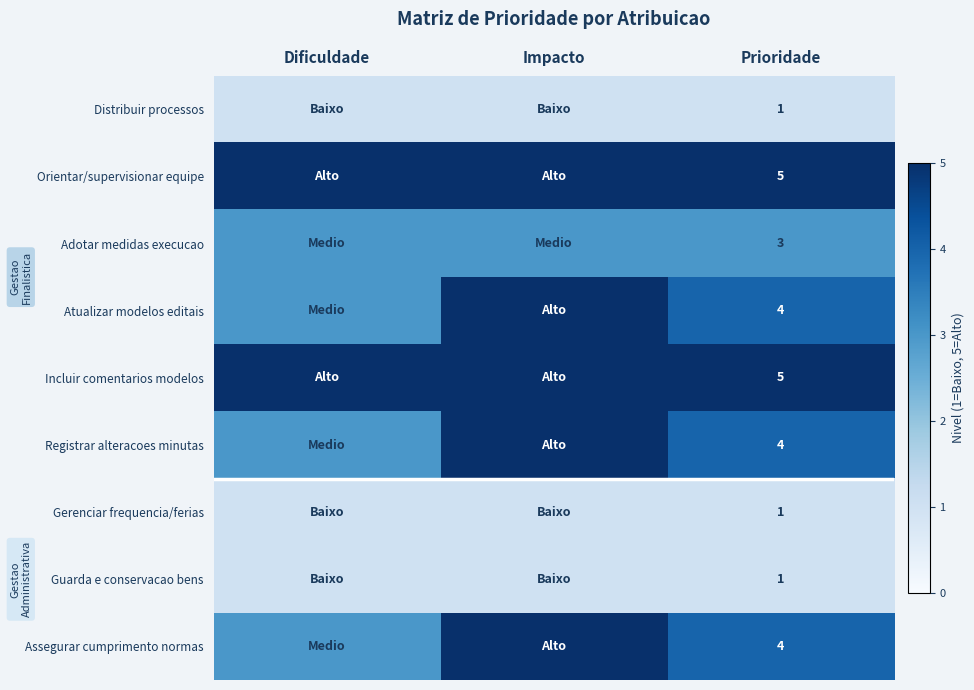

At which category is the sum across all series the highest?

Impacto